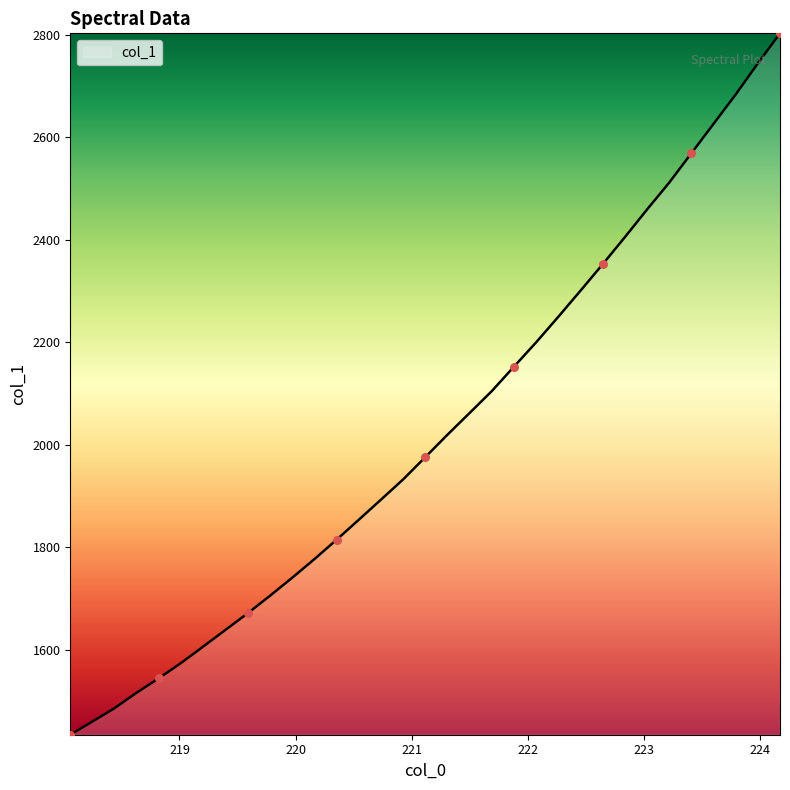

What is the minimum value shown in the chart?

1434.0